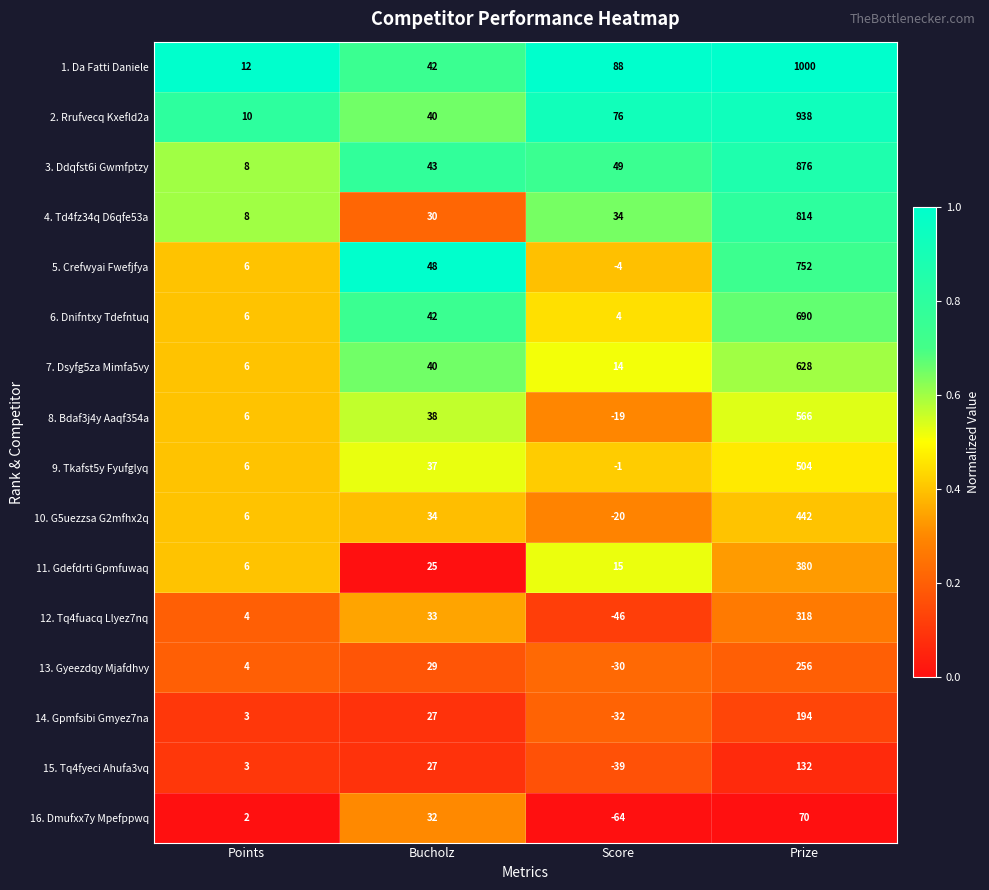

What is the average value of the 6. Dnifntxy Tdefntuq series?

186